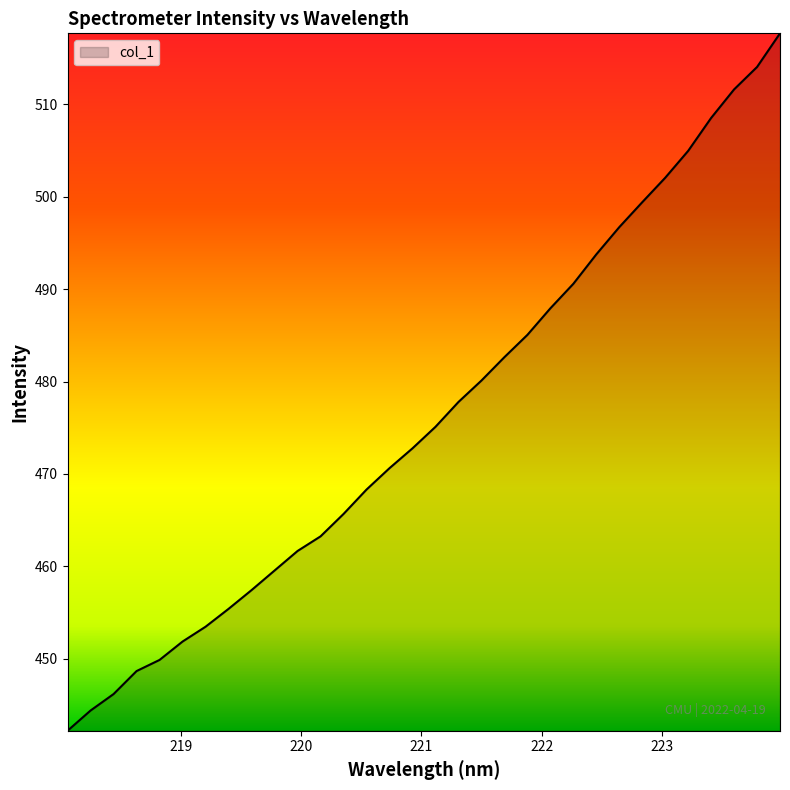

How many lines are shown in the chart?

1